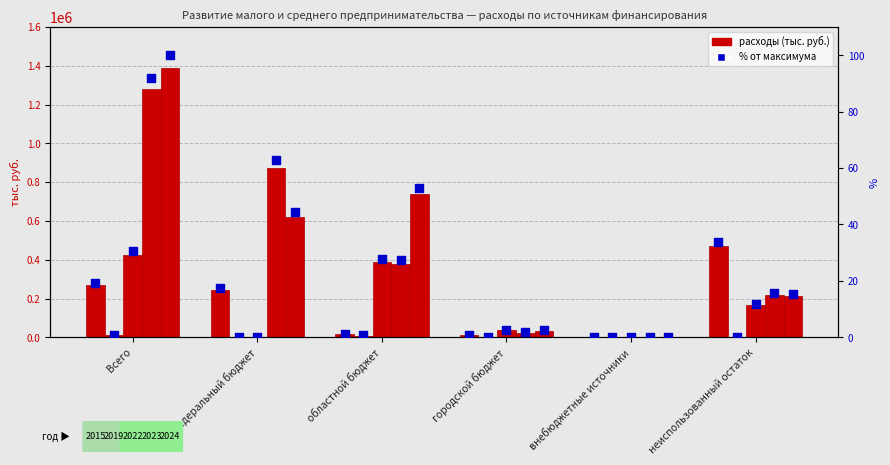

Which series reaches the maximum Y coordinate?

% от макс. (2024)